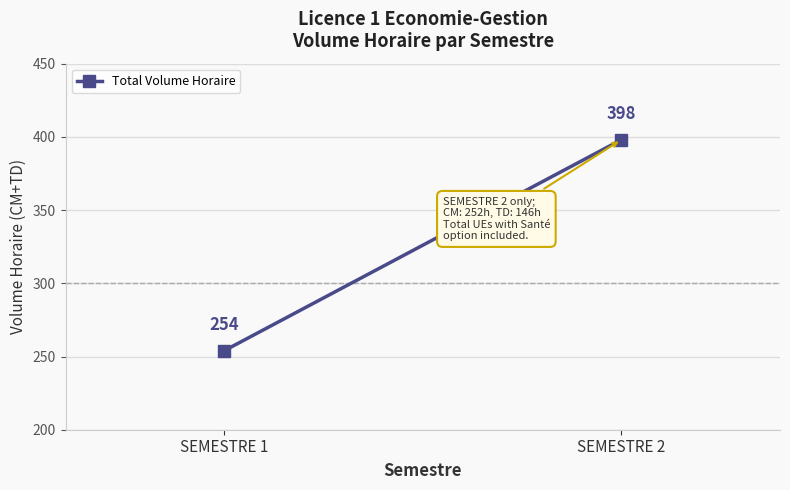

Rank the categories by value from lowest to highest.

SEMESTRE 1, SEMESTRE 2